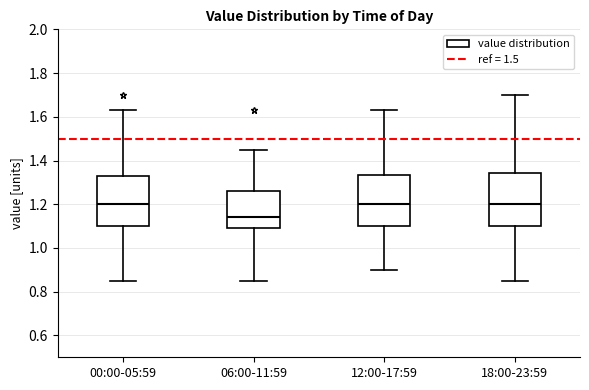

Reading left to right, read every box against the y-axis: the position of its median line, the range the box covers, and the ends of its whiskers. The values are not printed on the chart, so give them approximately, as read against the axis.

00:00-05:59: median 1.20, box 1.10 to 1.34, whiskers 0.86 to 1.64
06:00-11:59: median 1.14, box 1.10 to 1.26, whiskers 0.86 to 1.46
12:00-17:59: median 1.20, box 1.10 to 1.34, whiskers 0.90 to 1.64
18:00-23:59: median 1.20, box 1.10 to 1.34, whiskers 0.86 to 1.70